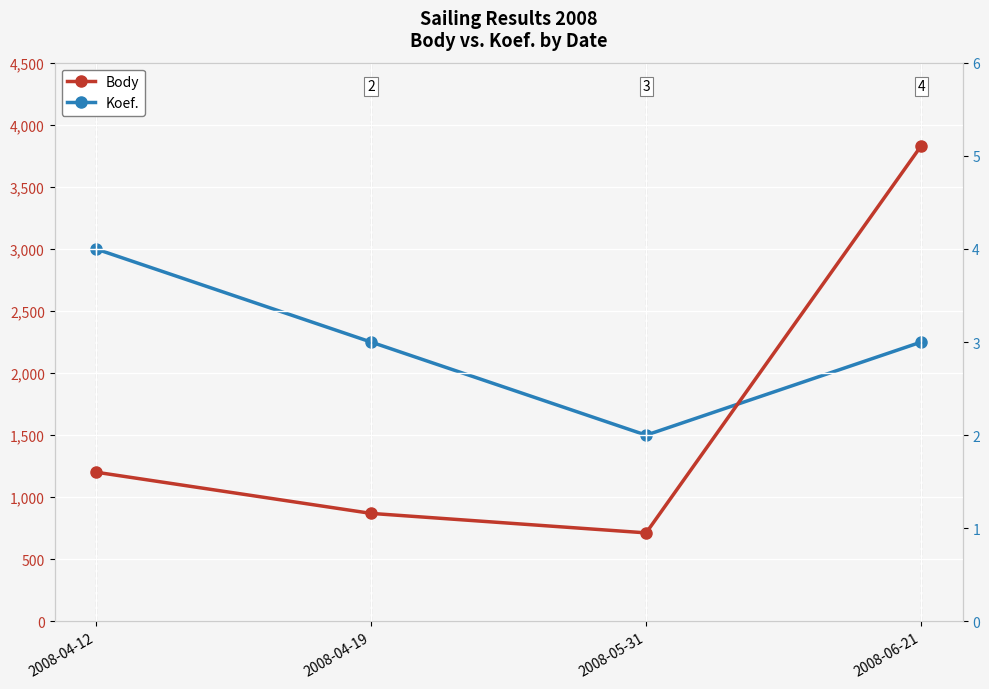

Is it true that Koef. equals 2 at 2008-05-31?

True